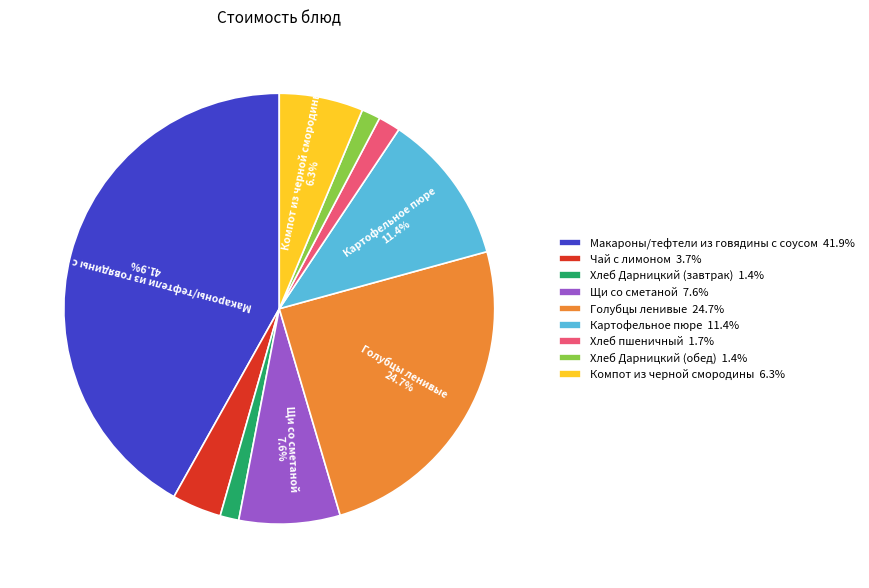

What percentage is the Щи со сметаной slice, to the nearest percent?

8%